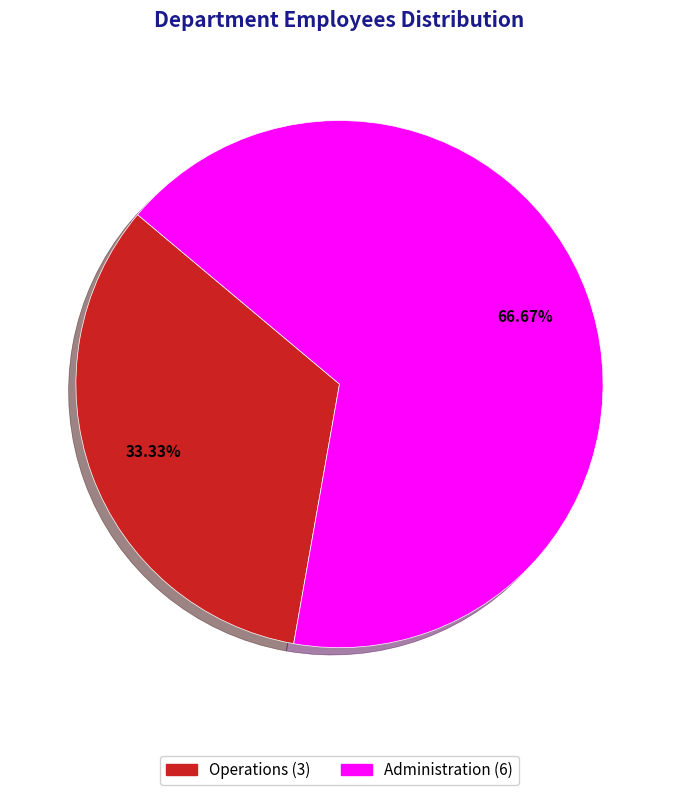

To the nearest percent, what is the difference between the Administration and Operations slice percentages?

33%